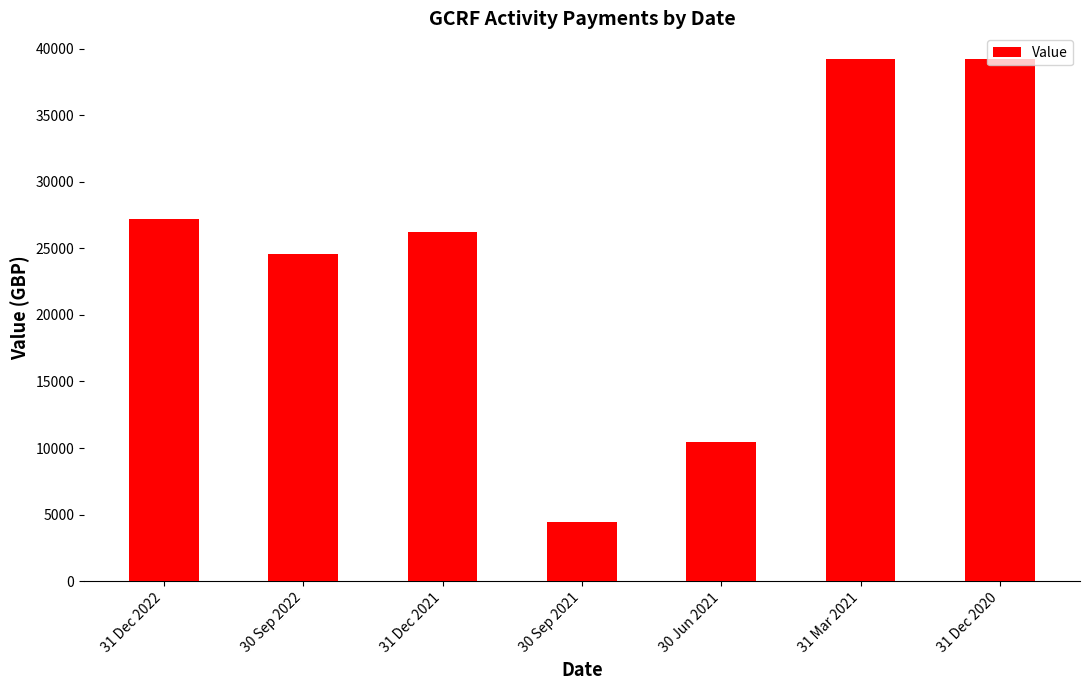

At which label does the data first exceed 26257?

31 Dec 2022